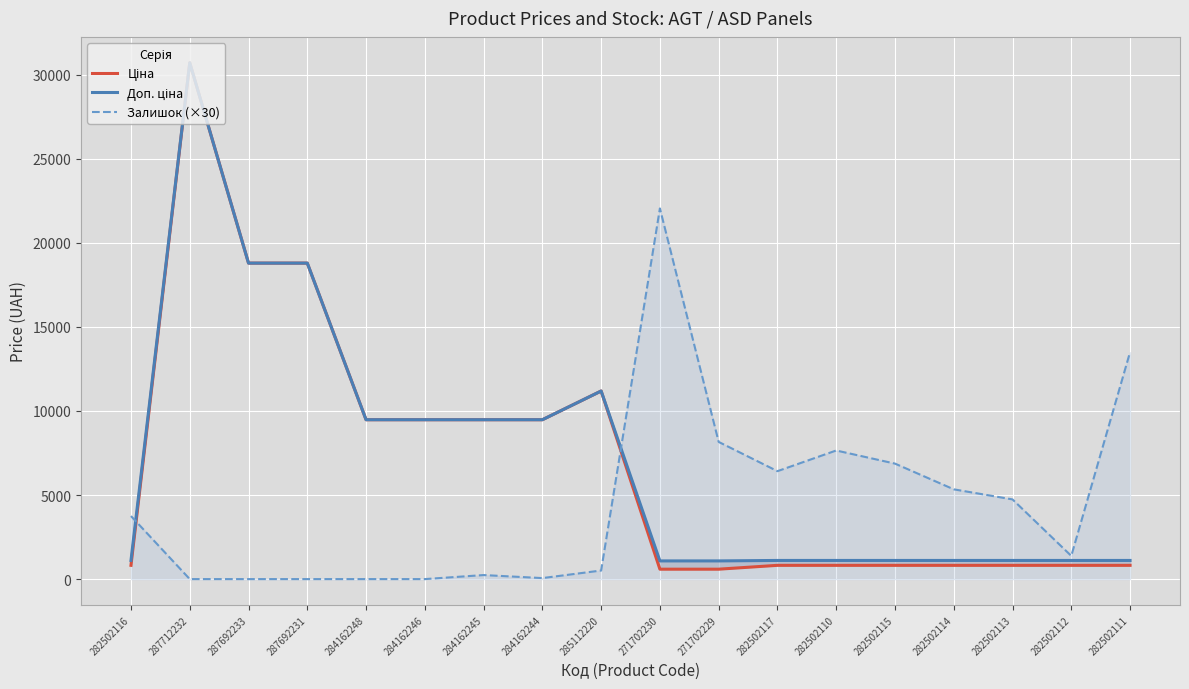

True or false: Доп. ціна and Залишок (×30) cross at least once.

True